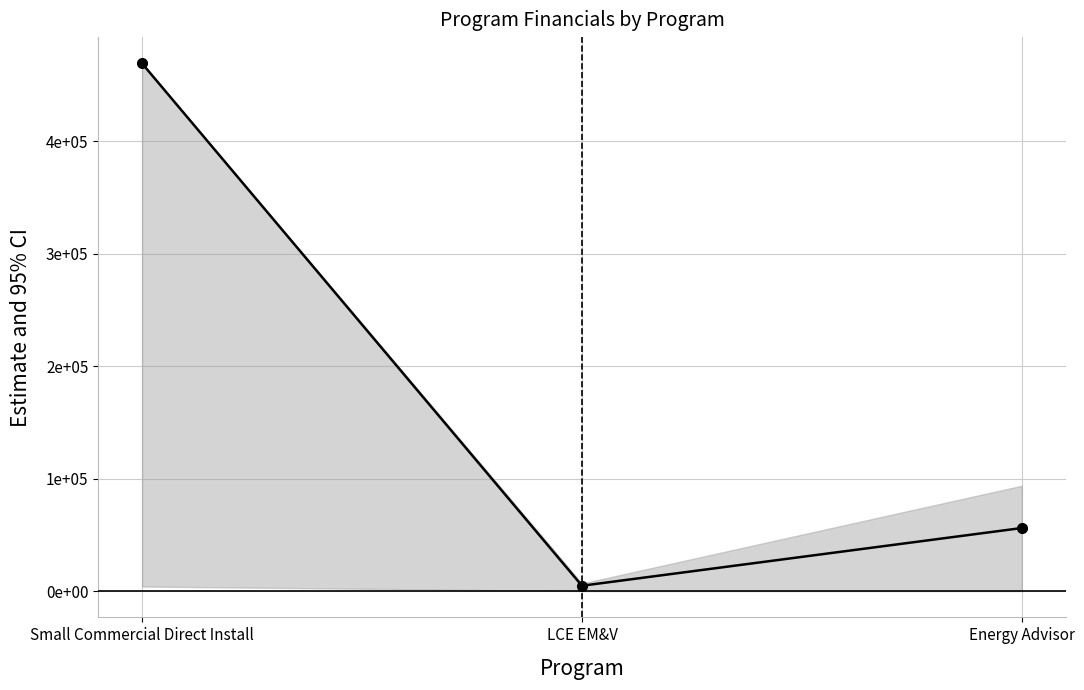

The chart shows a value of 199061 at Small Commercial Direct Install. True or false?

False